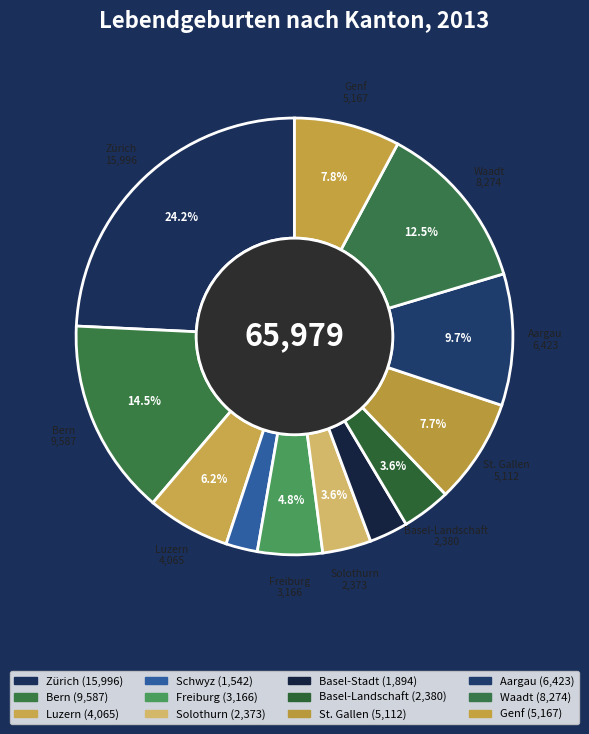

Is there any slice that represents more than half of the pie?

No